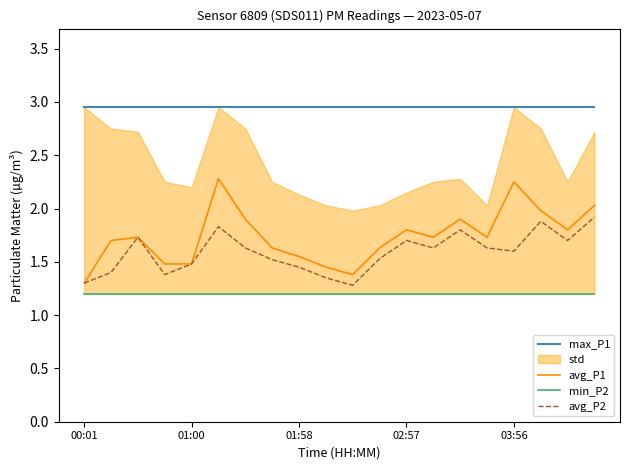

Reading right to left, transcribe all the data shown in this chart.

max_P1: 3.0	3.0	3.0	3.0	3.0	3.0	3.0	3.0	3.0	3.0	3.0	3.0	3.0	3.0	3.0	3.0	3.0	3.0	3.0	3.0
avg_P1: 2.0	1.8	2.0	2.2	1.7	1.9	1.7	1.8	1.6	1.4	1.4	1.6	1.6	1.9	2.3	1.5	1.5	1.7	1.7	1.3
min_P2: 1.2	1.2	1.2	1.2	1.2	1.2	1.2	1.2	1.2	1.2	1.2	1.2	1.2	1.2	1.2	1.2	1.2	1.2	1.2	1.2
avg_P2: 1.9	1.7	1.9	1.6	1.6	1.8	1.6	1.7	1.5	1.3	1.4	1.4	1.5	1.6	1.8	1.5	1.4	1.7	1.4	1.3